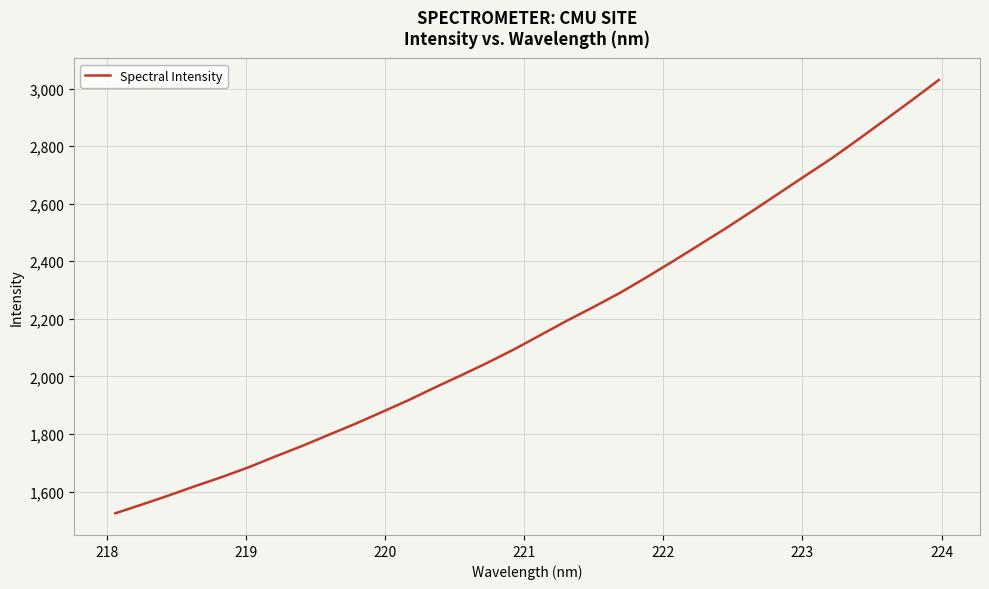

What is the difference between the maximum and minimum values?

1505.1